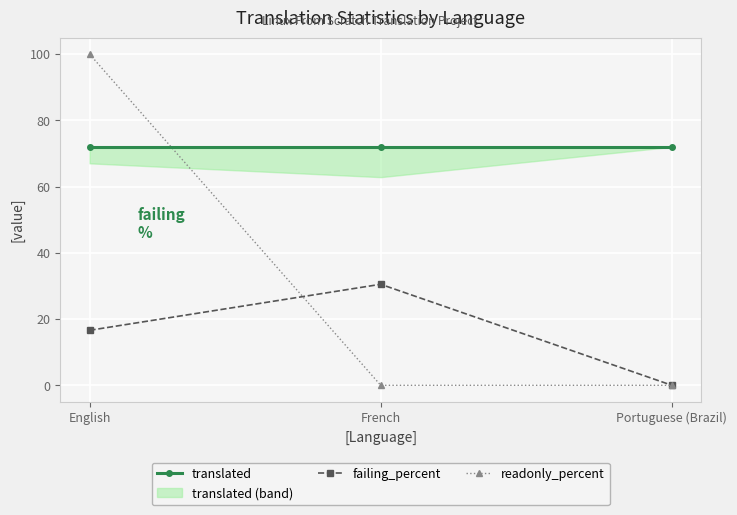

The value of readonly_percent at French is 37.1. True or false?

False